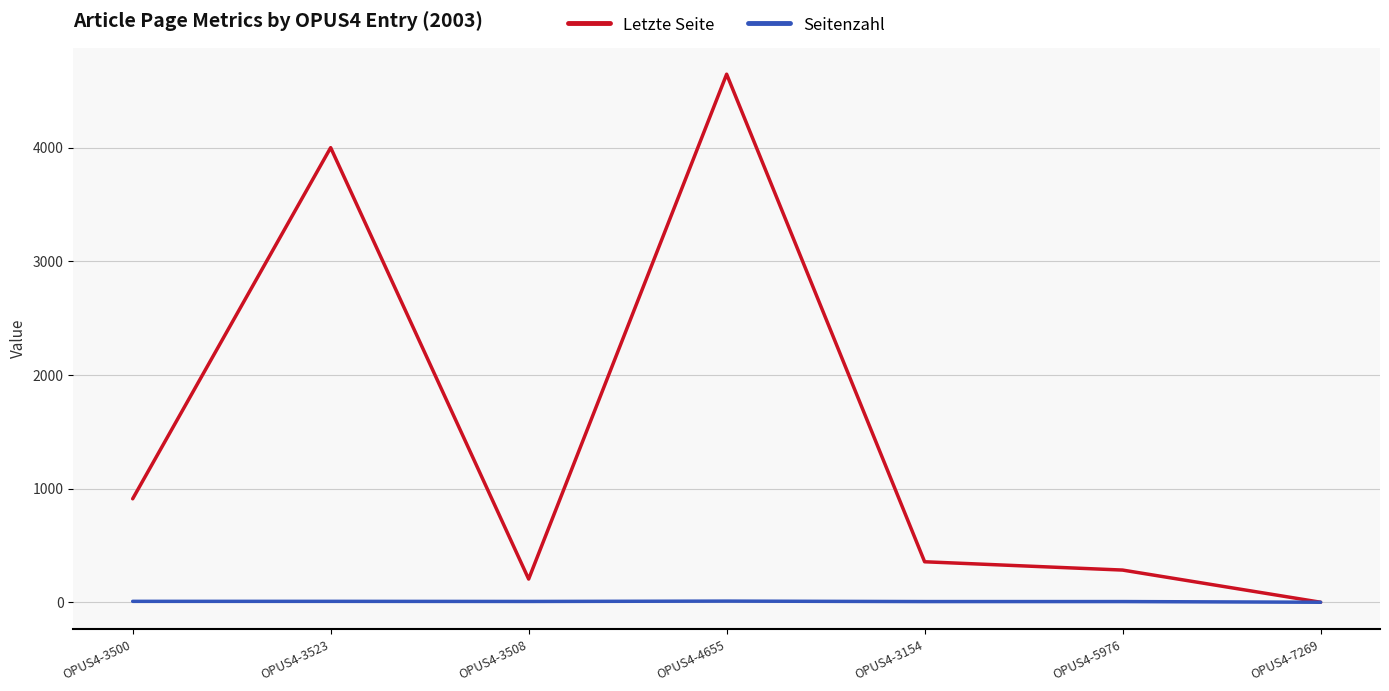

Which category has the highest value across all series?

OPUS4-4655